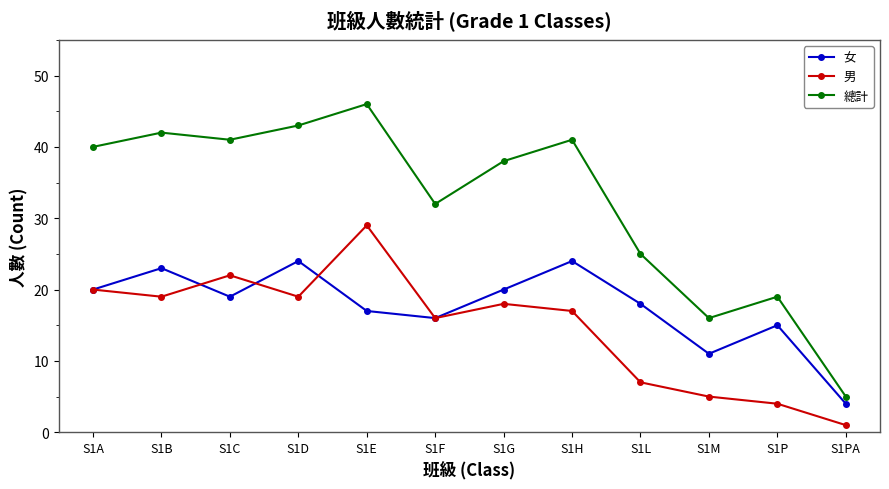

Is the value of 男 at S1M greater than the value of 總計 at S1B?

No